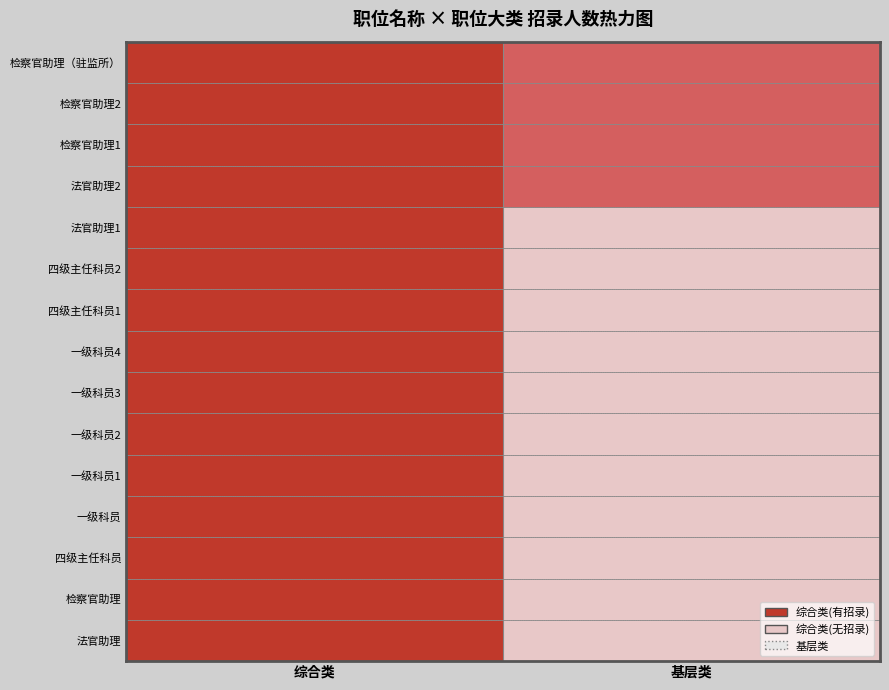

What is the difference between the maximum and minimum values in the 综合类 series?

14.0